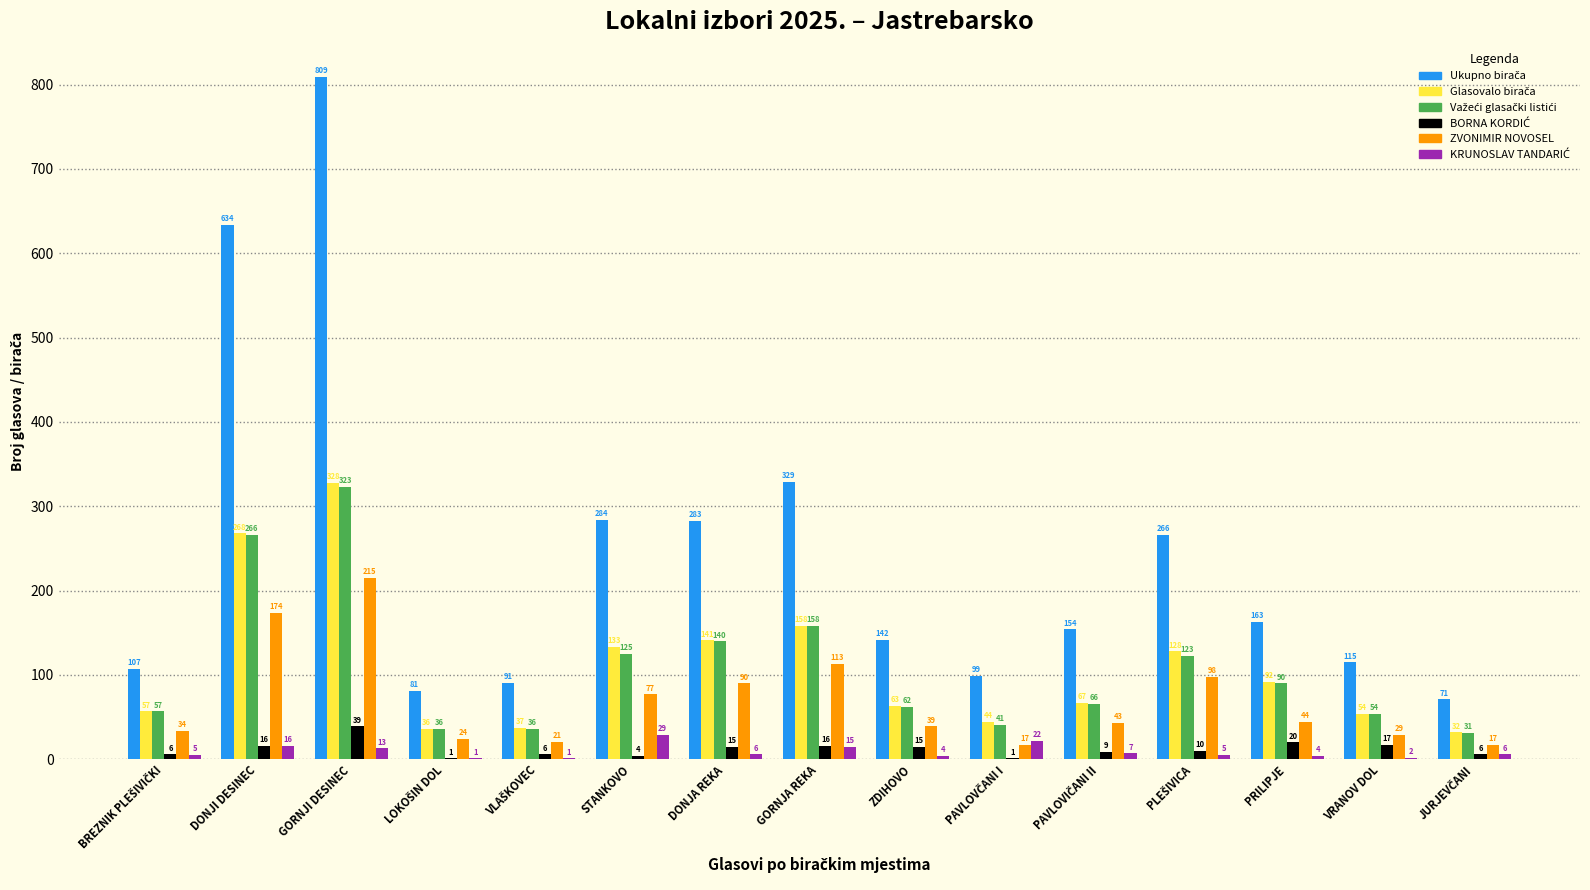

Which label corresponds to the largest value in the chart?

GORNJI DESINEC